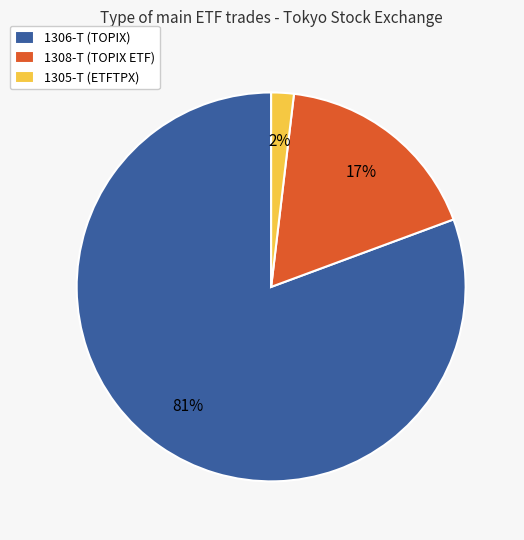

To the nearest percent, what percentage of the pie is 1306-T (TOPIX)?

81%